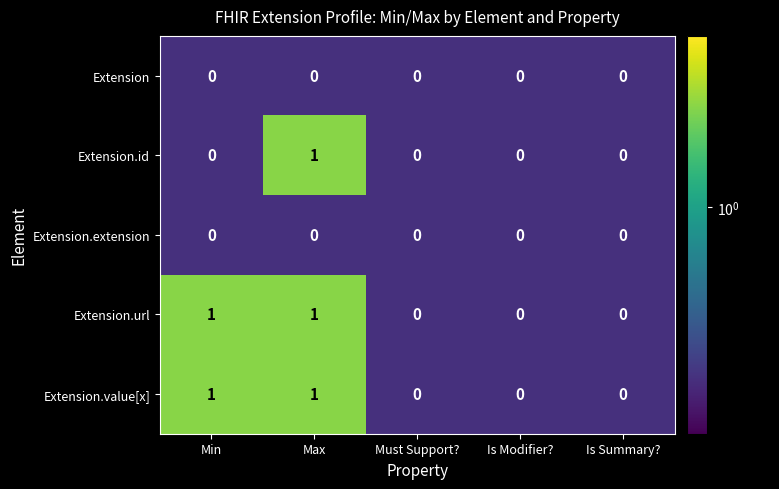

Count the Extension.url values in the range 0 to 1.

5